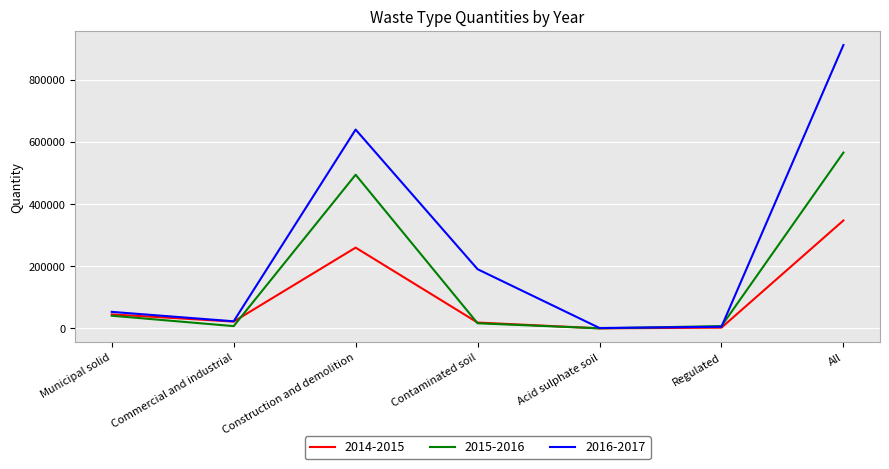

True or false: 2016-2017 has a value of 17682.6 at Municipal solid.

False